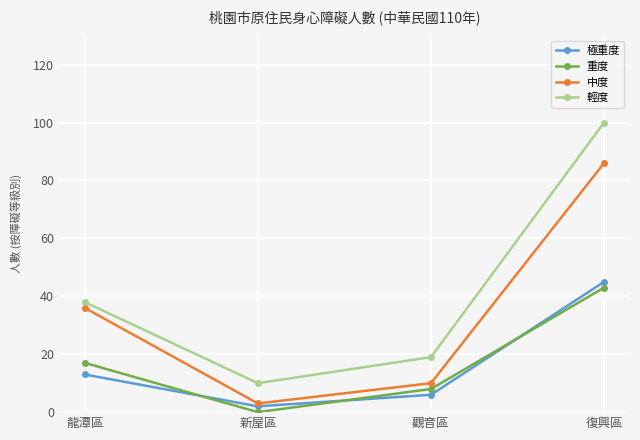

Reading left to right, extract all data points from this chart.

極重度: 13	2	6	45
重度: 17	0	8	43
中度: 36	3	10	86
輕度: 38	10	19	100